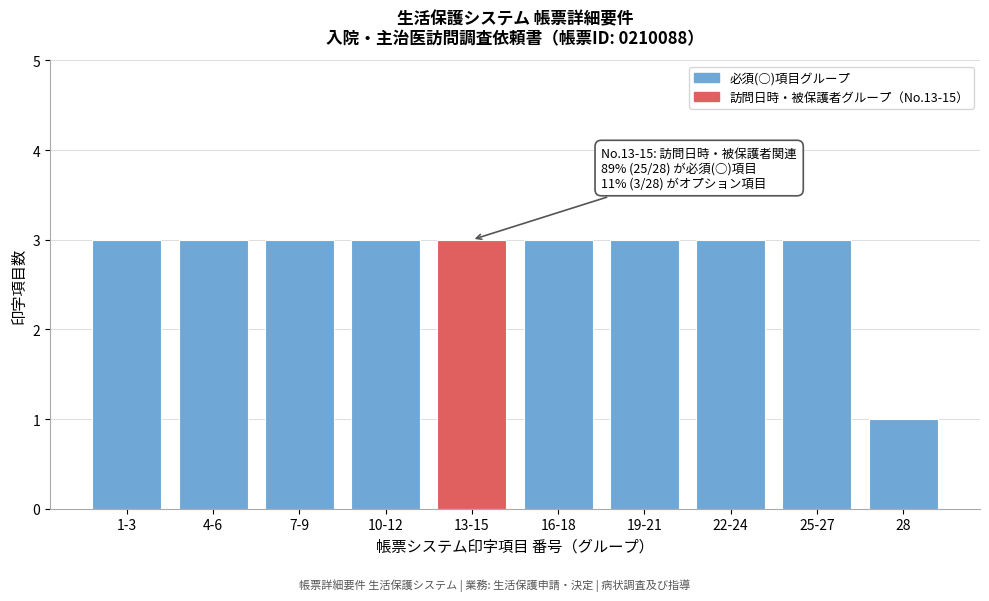

Reading left to right, what are all the values shown in this chart?

3	3	3	3	3	3	3	3	3	1